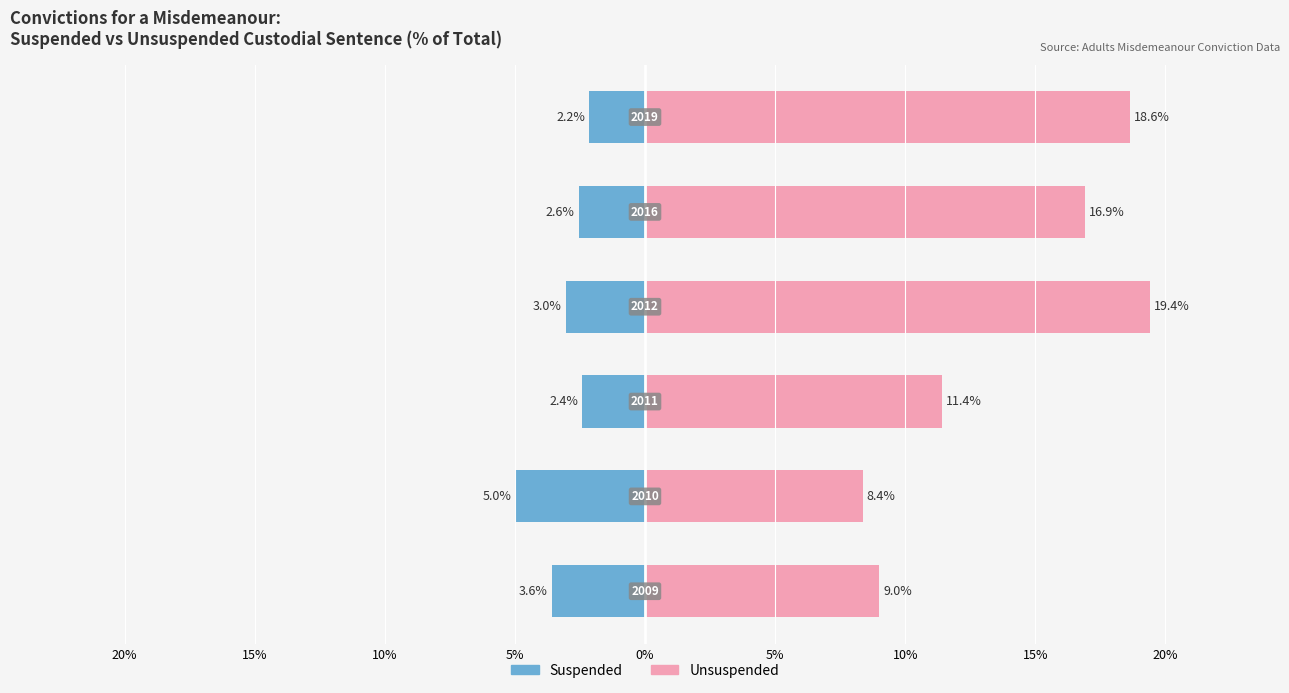

At 5%, list the series in order from largest to smallest.

Unsuspended, Suspended